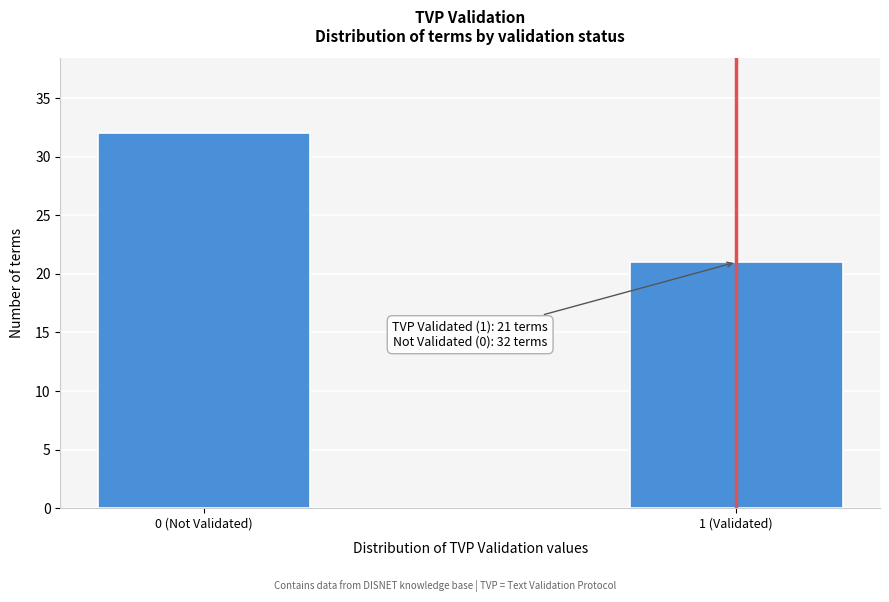

Reading left to right, list all the values displayed in this chart.

32	21